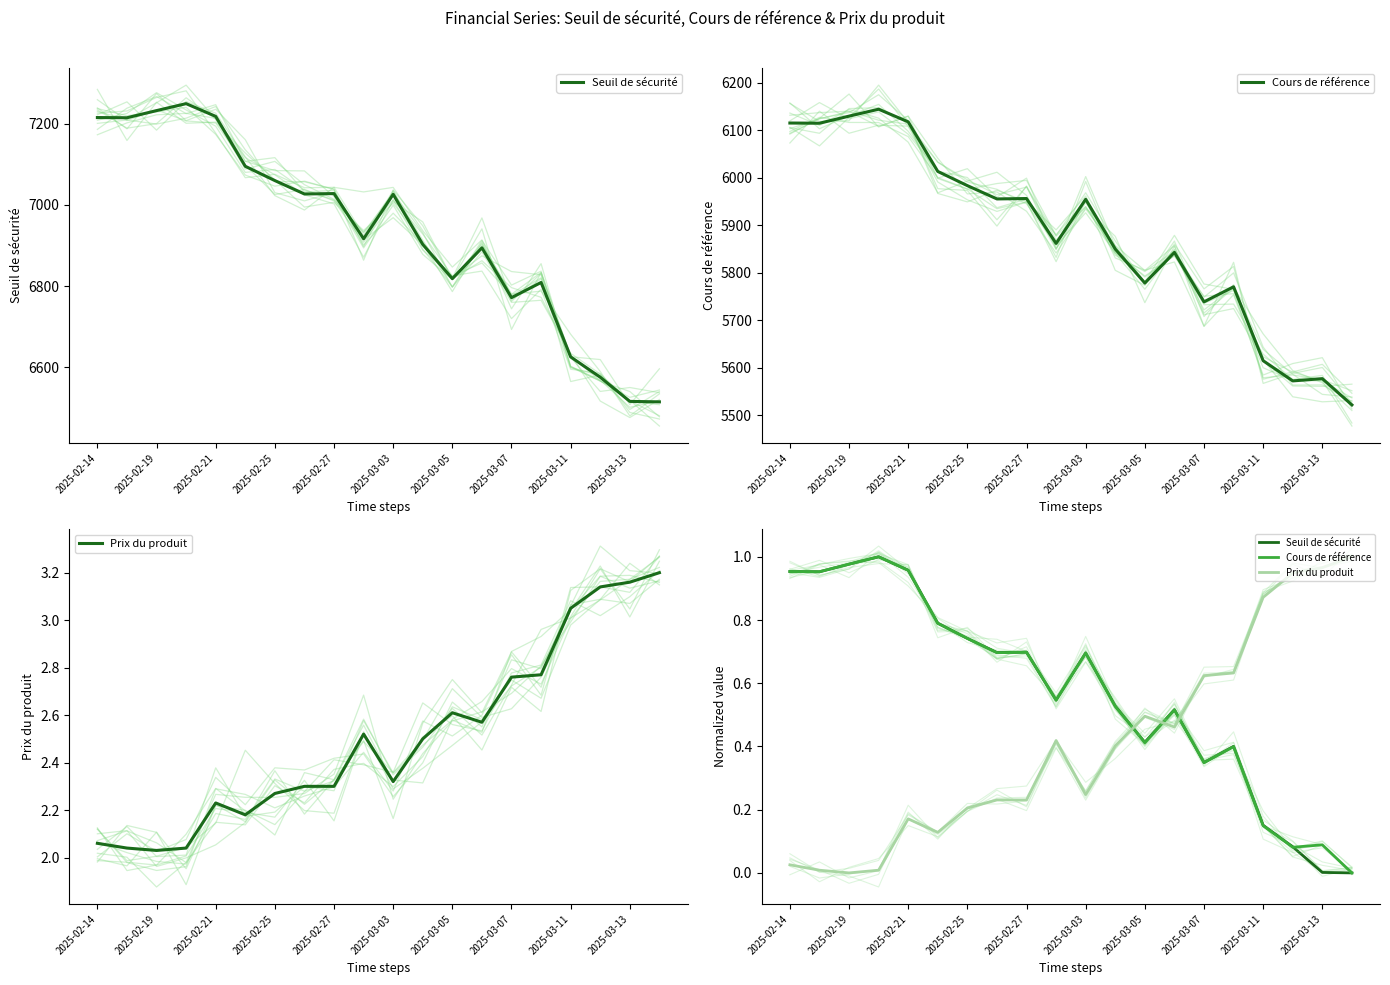

The Cours de référence series shows 1.3 at 2025-02-14. True or false?

False